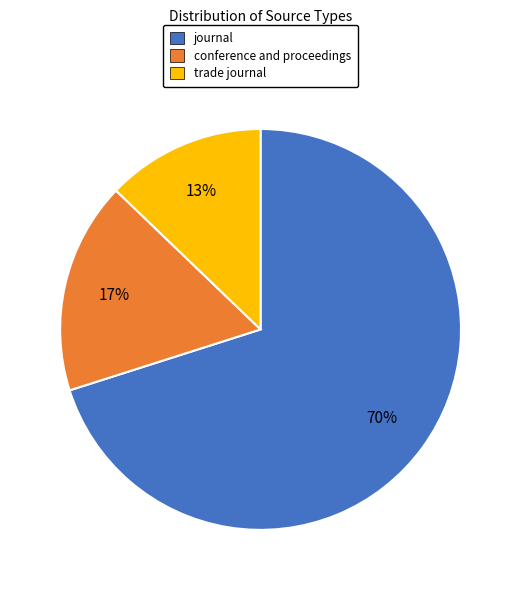

Combined, do trade journal and conference and proceedings account for over 50%?

No